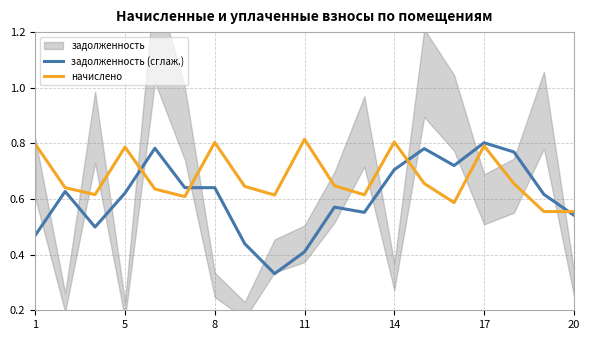

True or false: начислено and задолженность (сглаж.) cross at least once.

True